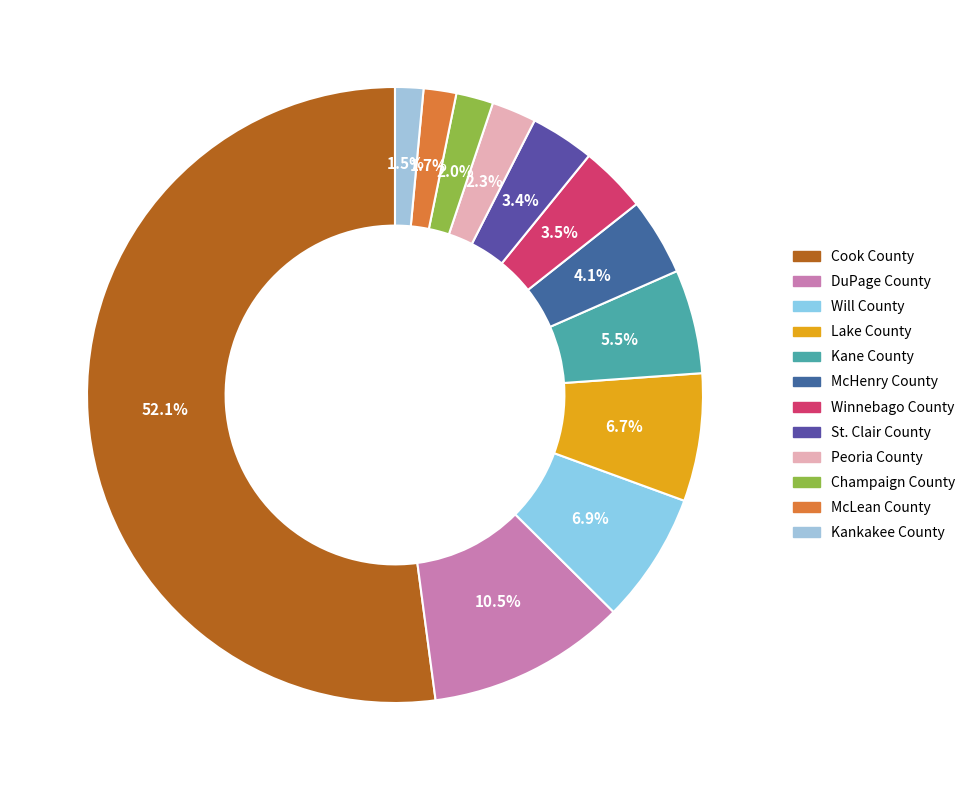

Count the number of slices in the pie.

12